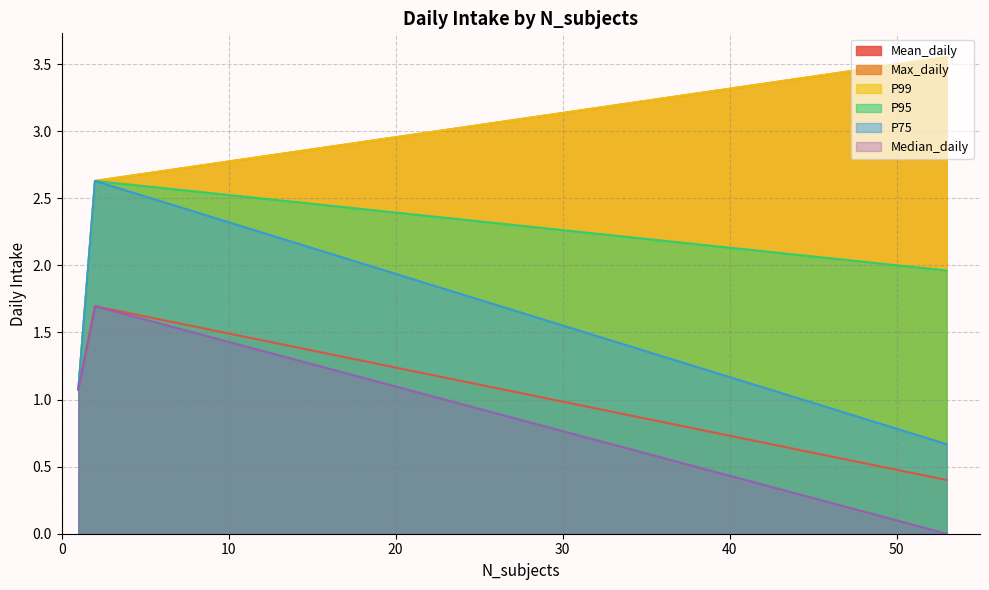

Which series has the largest total across all categories?

Max_daily